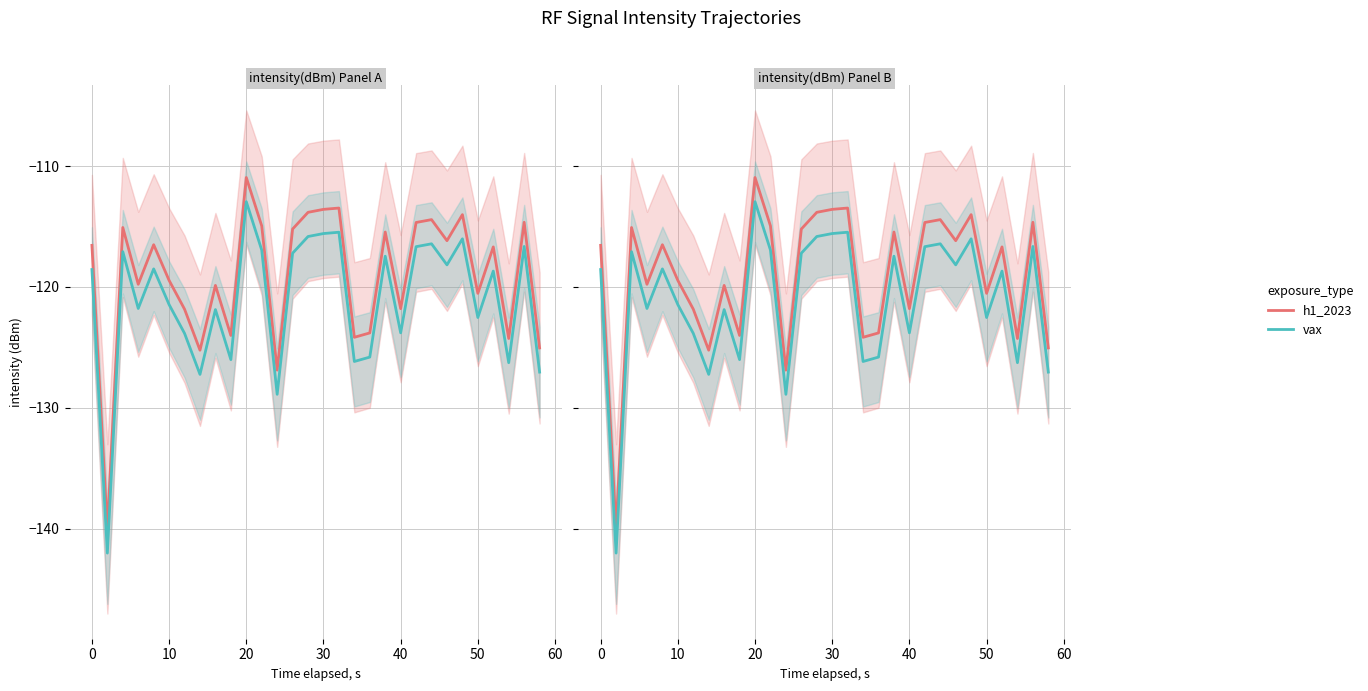

What is the difference between the second highest and minimum values in the h1_2023 series?

26.5